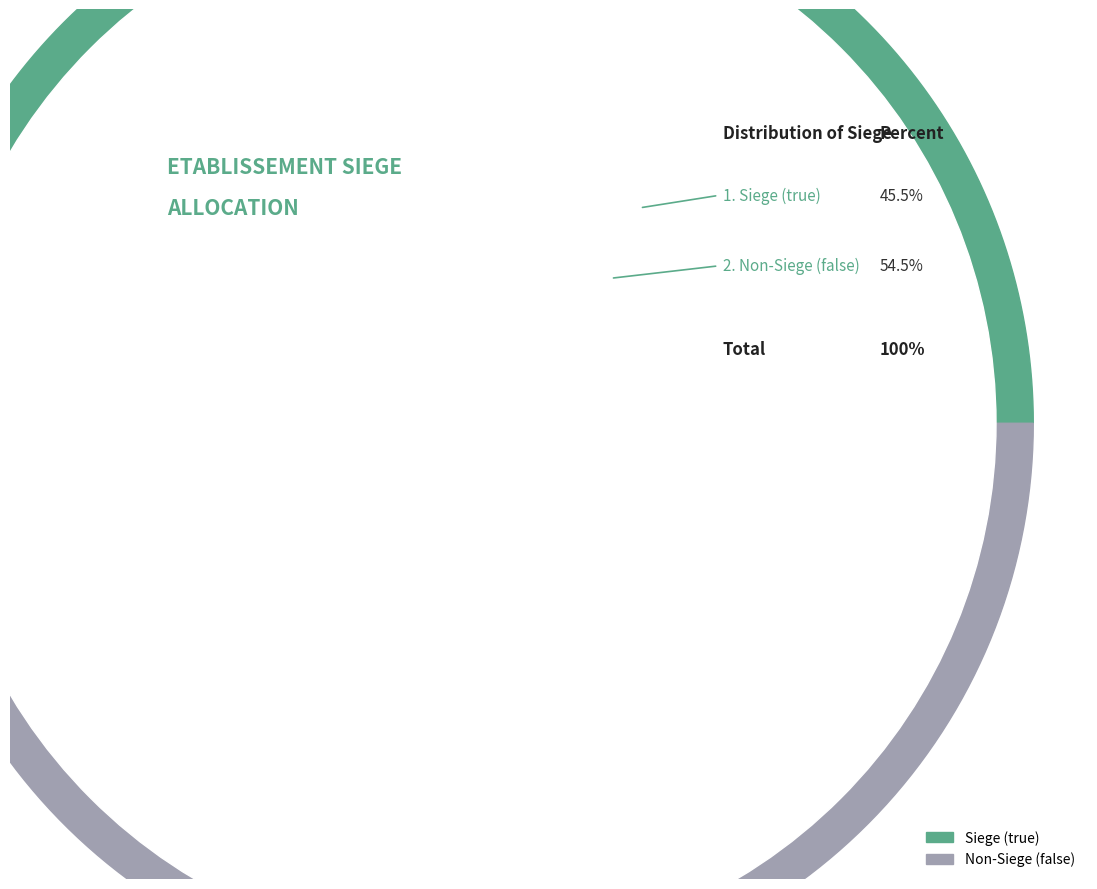

Count the number of slices in the pie.

2